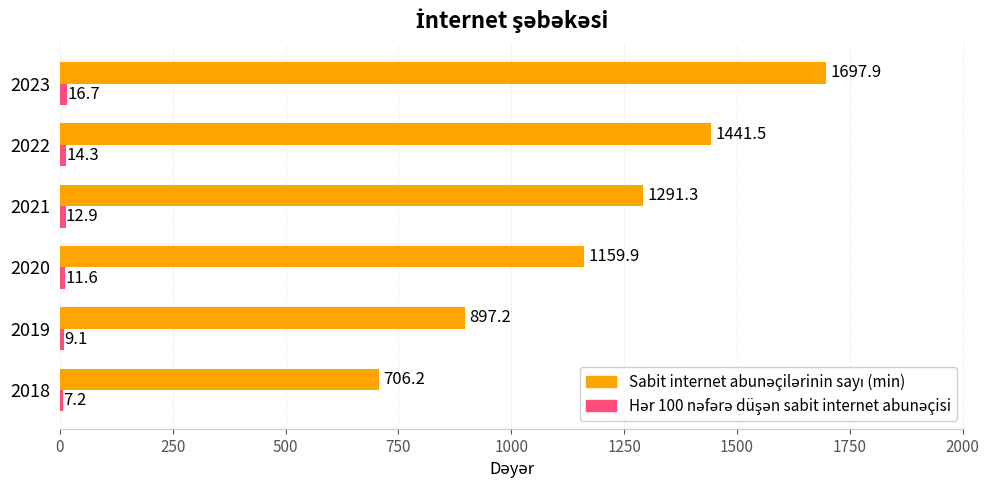

At which category is the sum across all series the highest?

2023